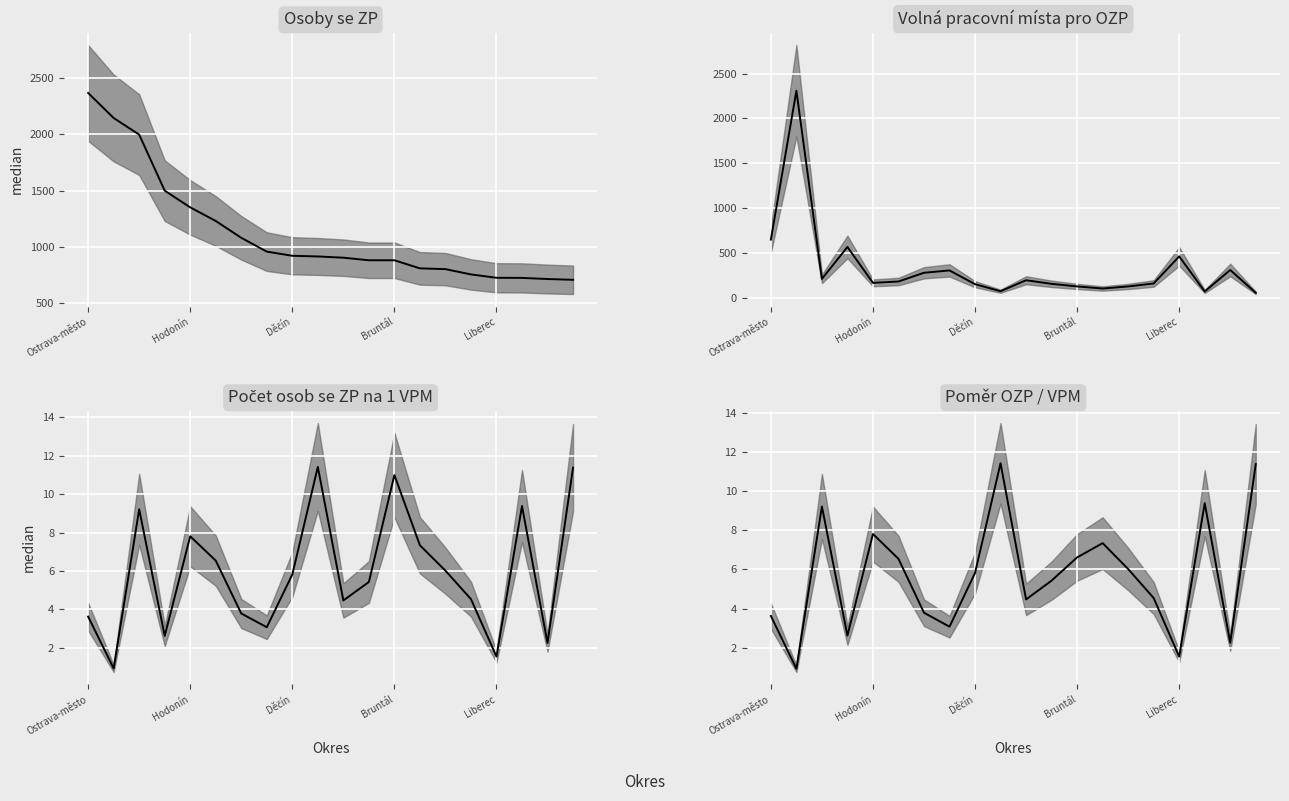

What is the approximate value at 18?

2.3